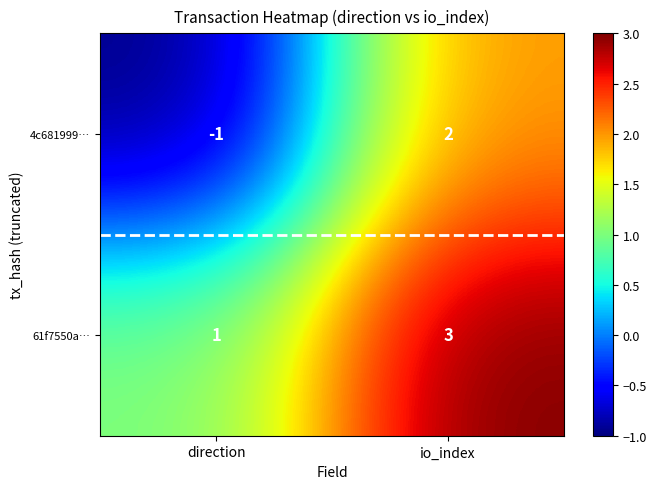

At which category is the sum across all series the highest?

io_index